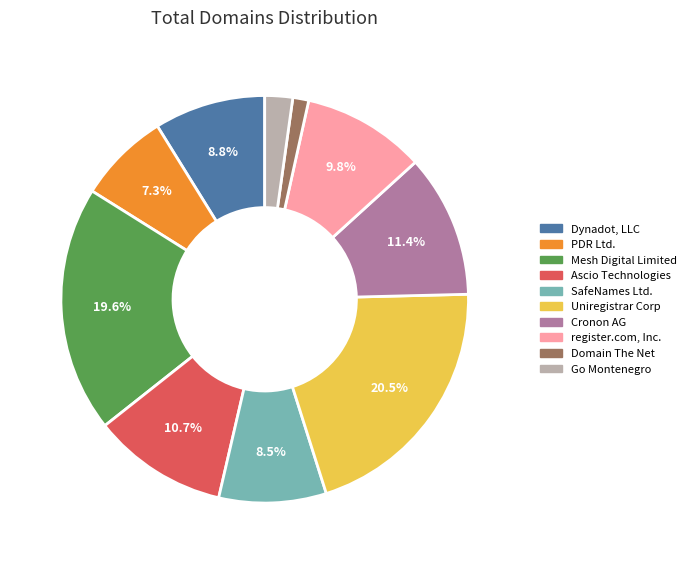

What is the smallest slice in the pie chart?

Domain The Net